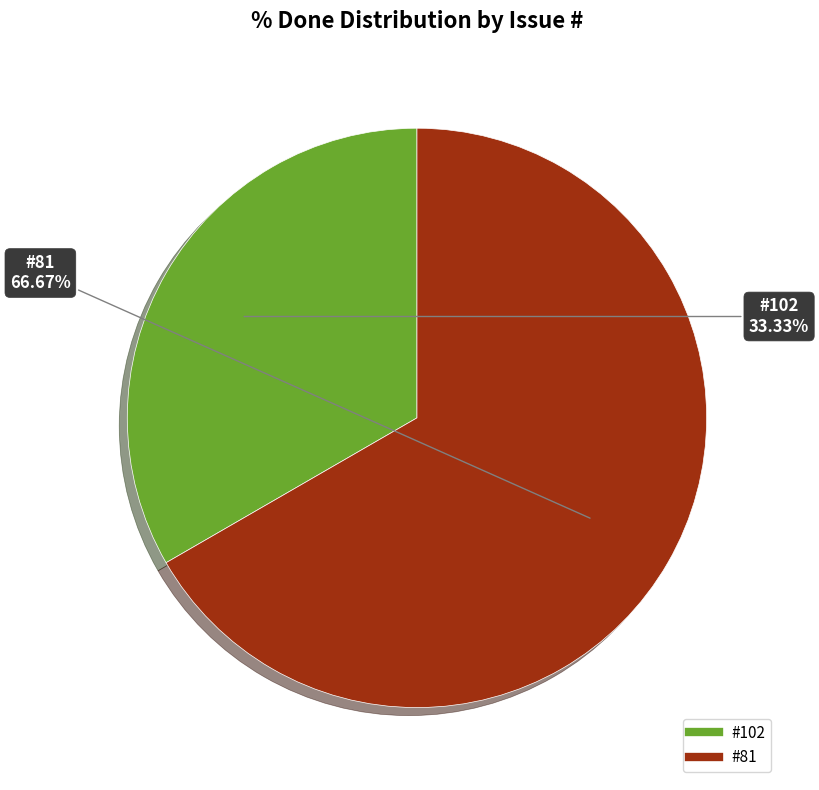

Is there a majority slice in this chart?

Yes